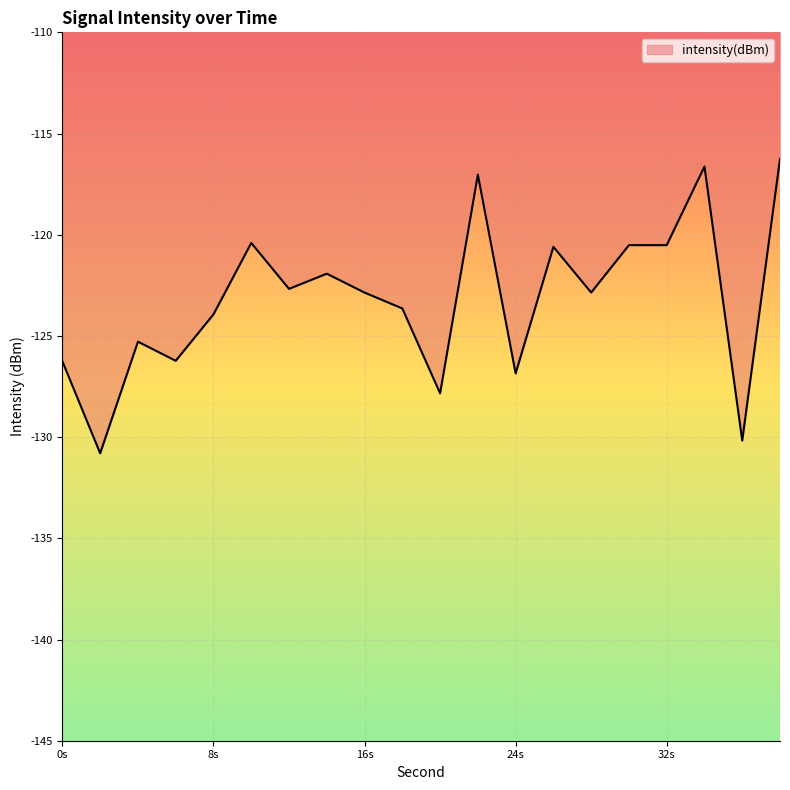

What is the difference between the maximum and minimum values?

14.5